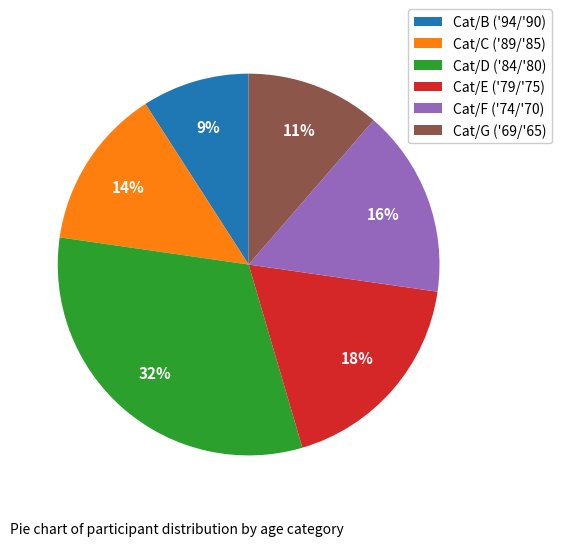

How many slices are in this pie chart?

6